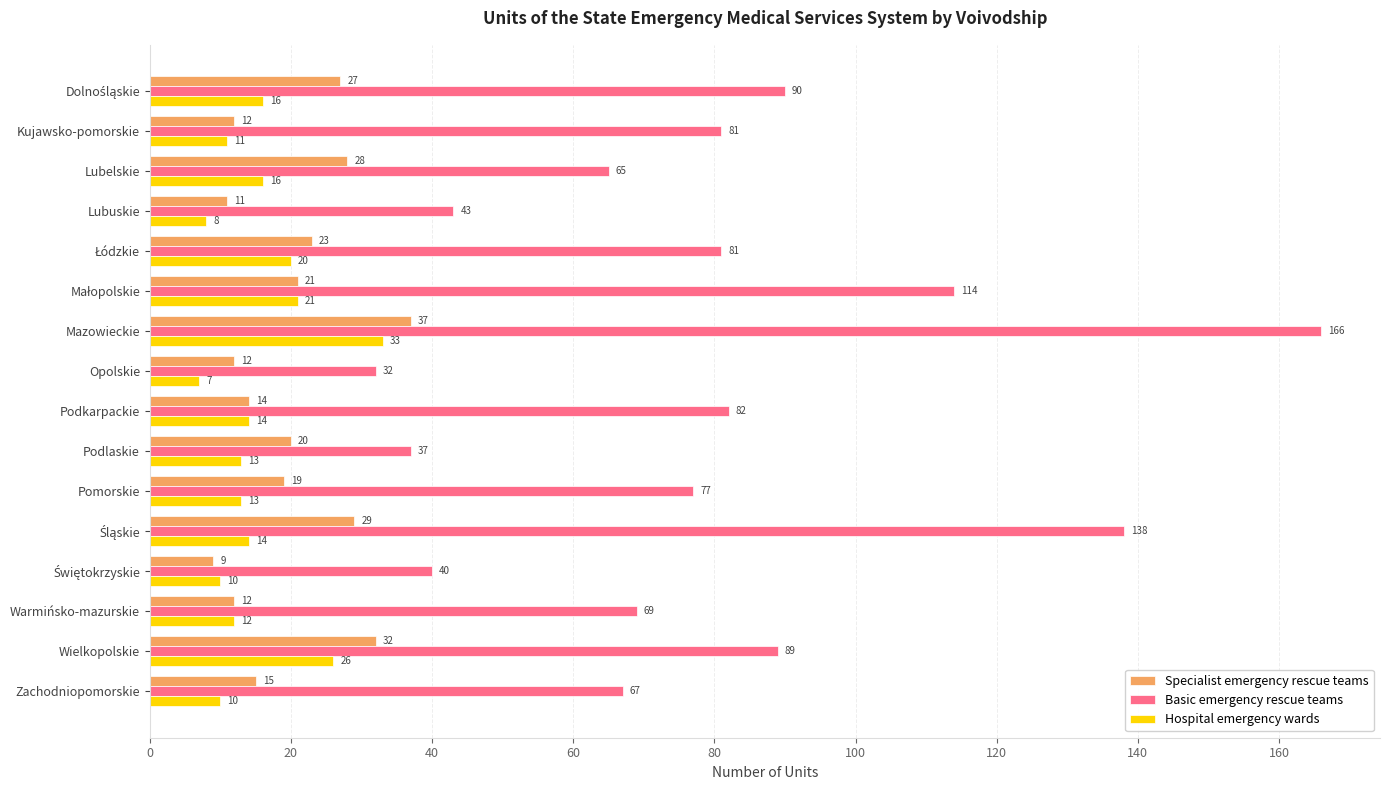

The value of Basic emergency rescue teams at Podlaskie is 61. True or false?

False